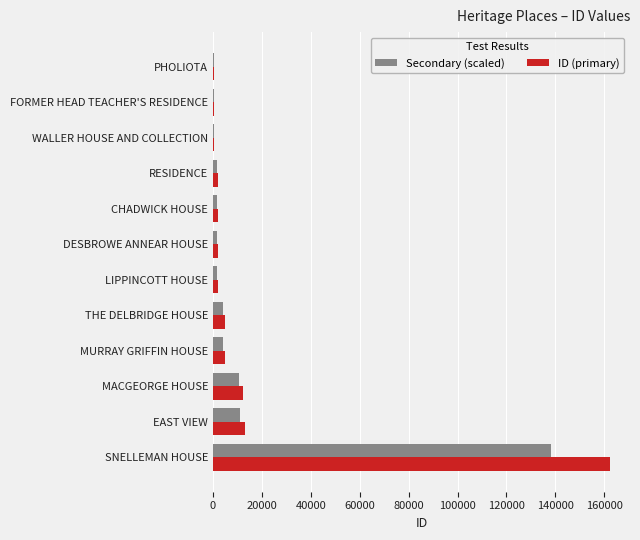

How many distinct data groups are displayed?

2